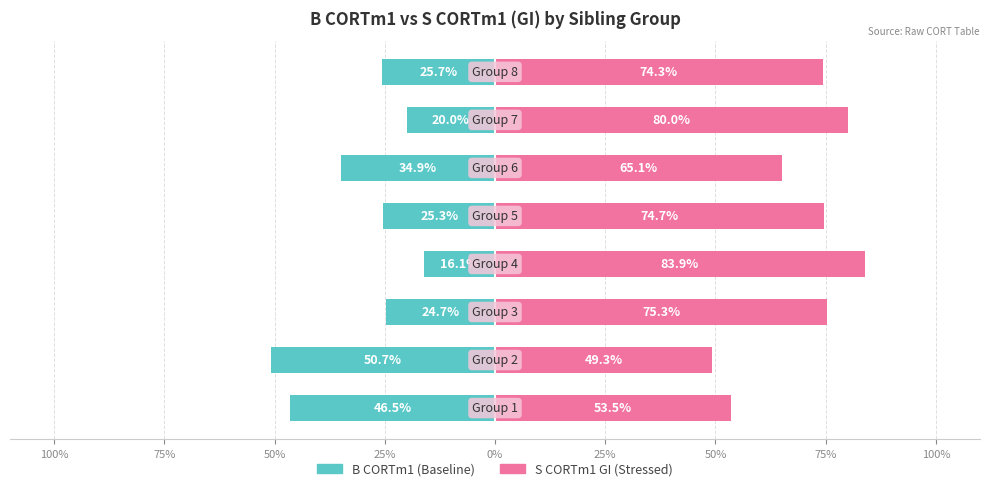

Reading right to left, what are all the values shown in this chart?

B CORTm1: 75%=-25.7	50%=-20.0	25%=-34.9	0%=-25.3	25%=-16.1	50%=-24.7	75%=-50.7	100%=-46.5
S CORTm1 (GI): 75%=74.3	50%=80.0	25%=65.1	0%=74.7	25%=83.9	50%=75.3	75%=49.3	100%=53.5